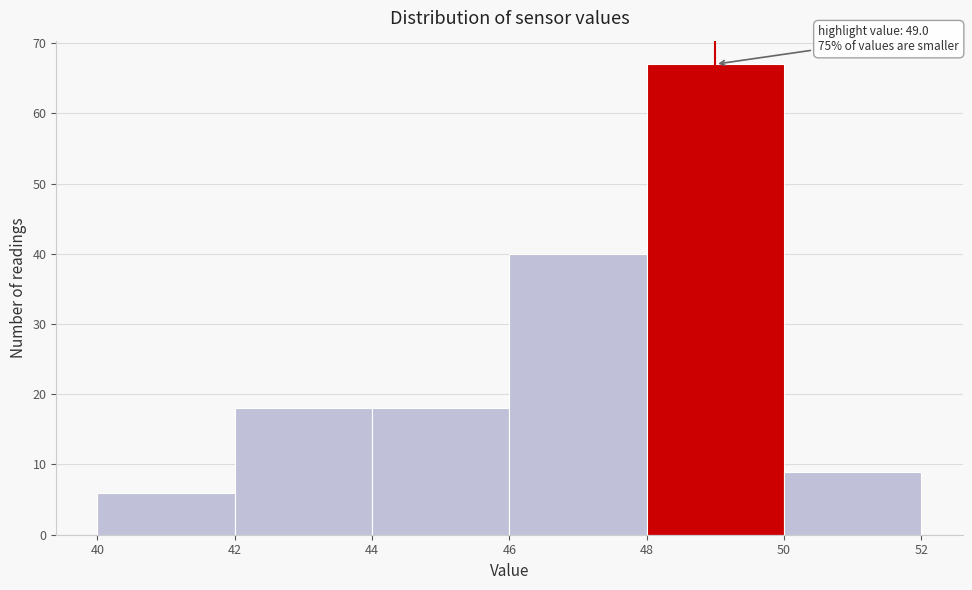

Over which range of the x-axis is the bar tallest?

48 to 50